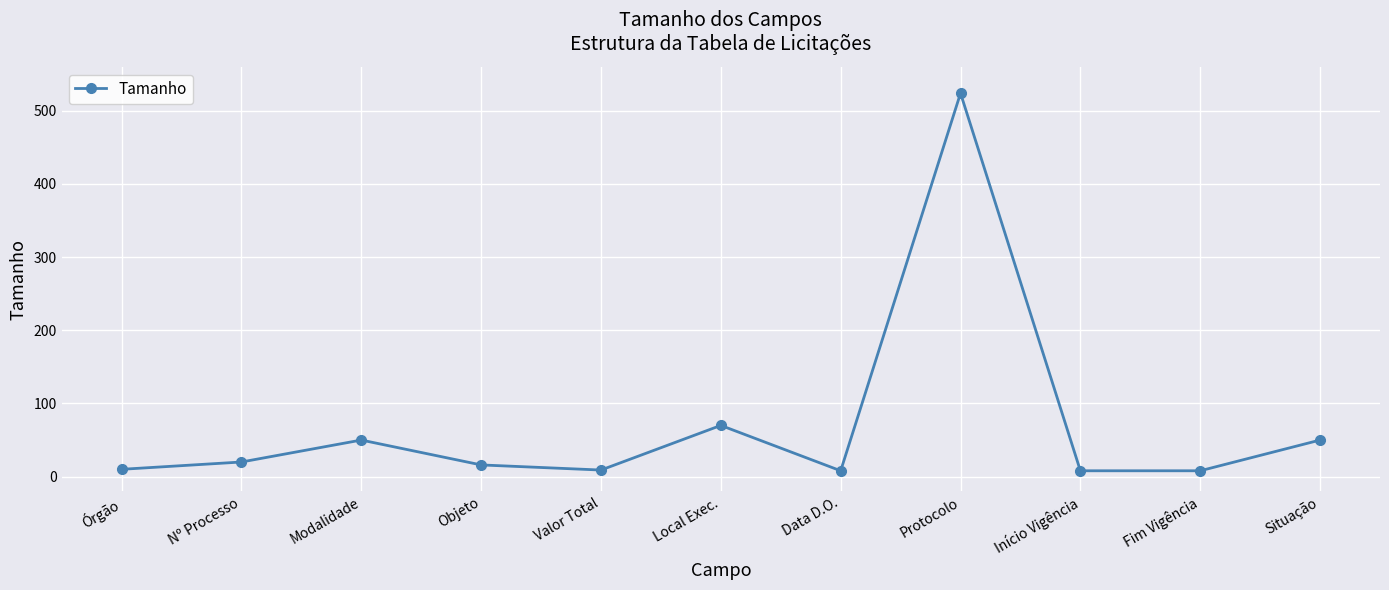

What is the change in value from Protocolo to Início Vigência?

-516